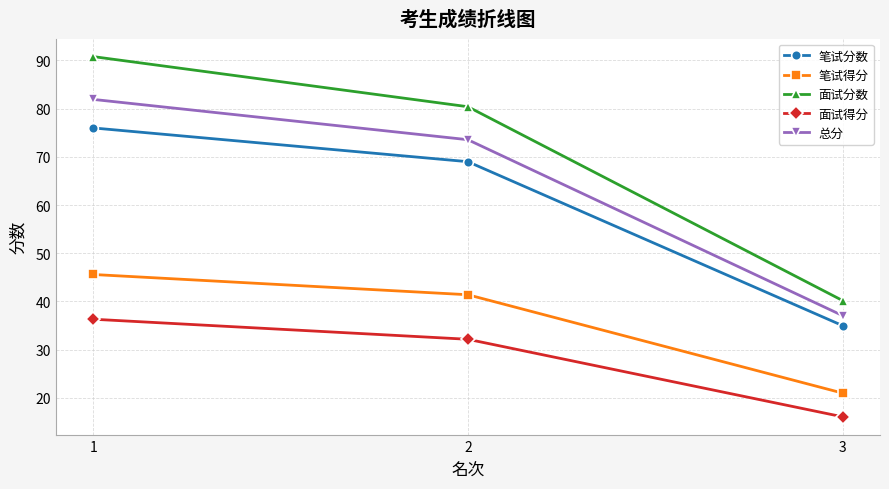

The 面试得分 series shows 32.2 at 2. True or false?

True